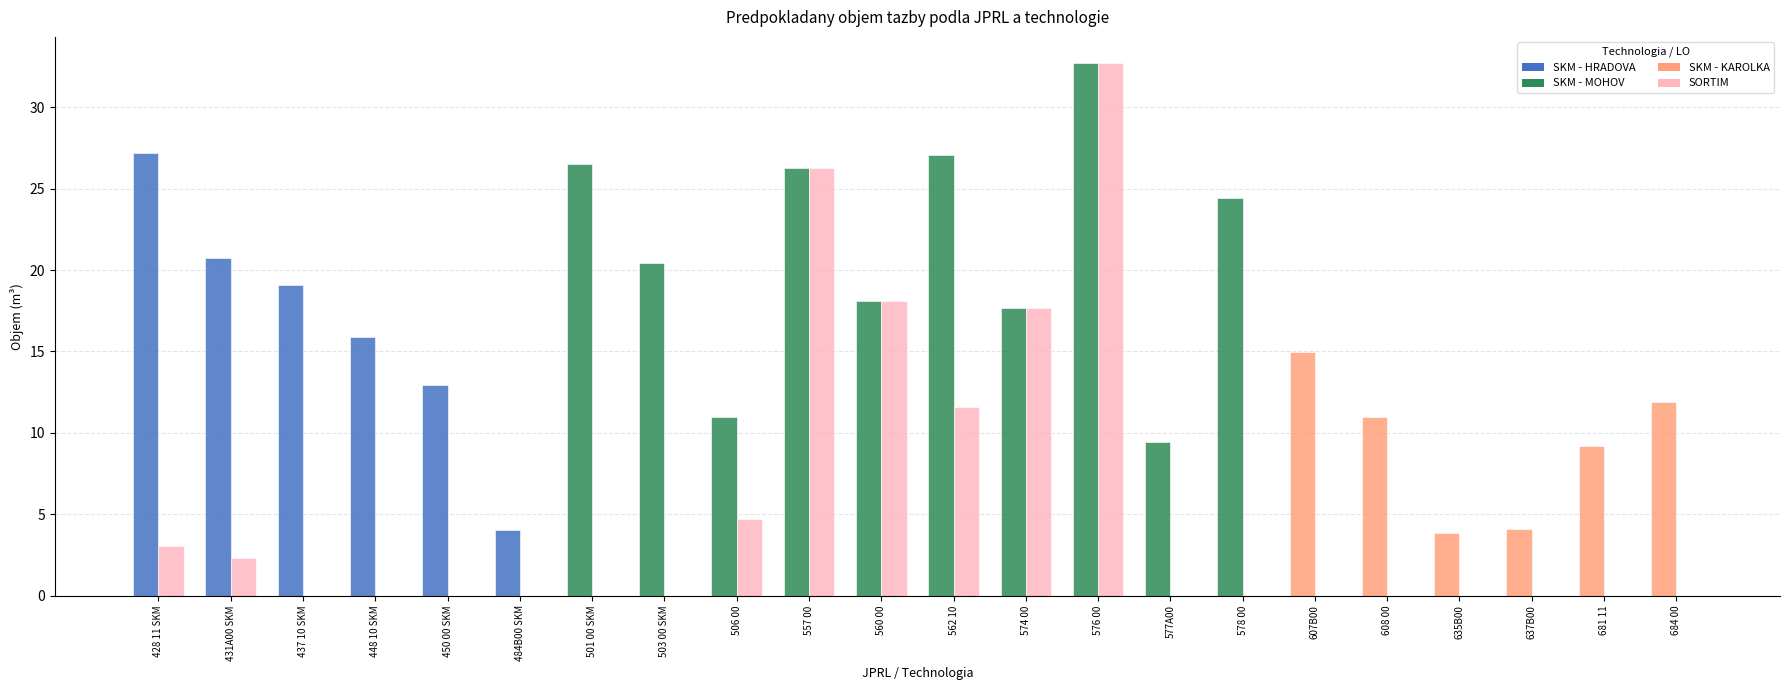

Which label corresponds to the largest value in the chart?

576 00